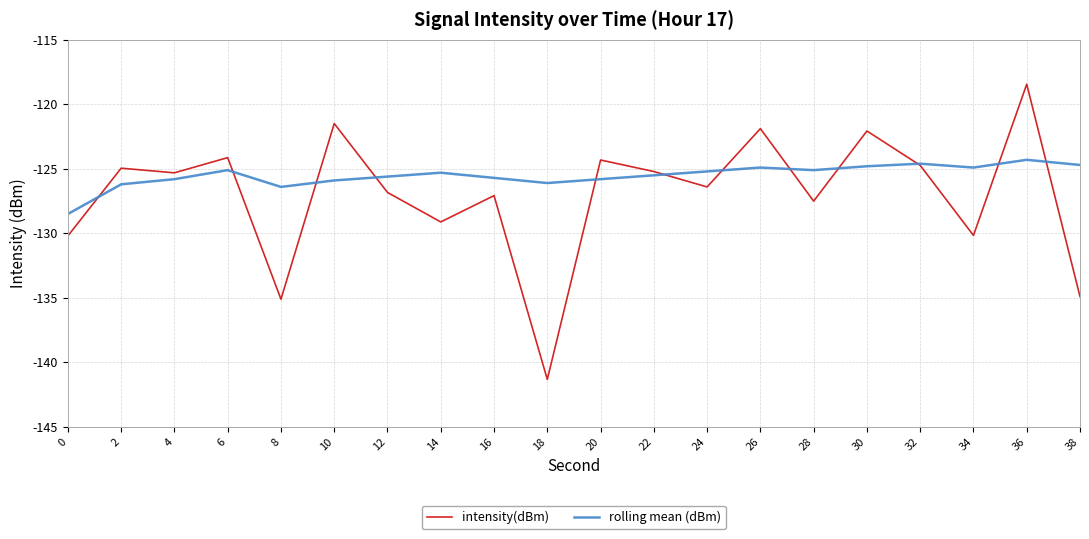

True or false: rolling mean (dBm) has a value of -125.5 at 22.

True